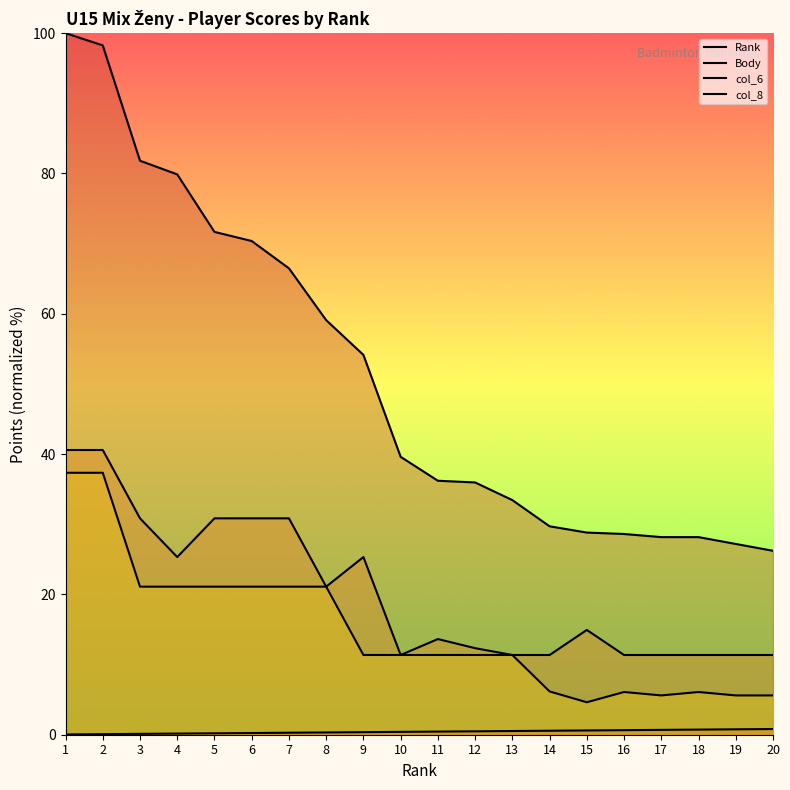

How many lines are shown in the chart?

4